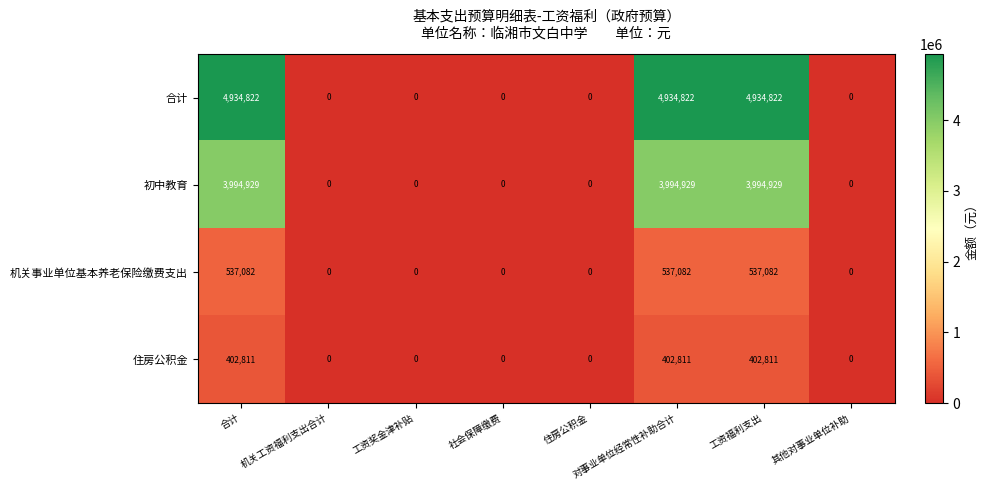

What is the difference between the maximum and minimum values in the 合计 series?

4934822